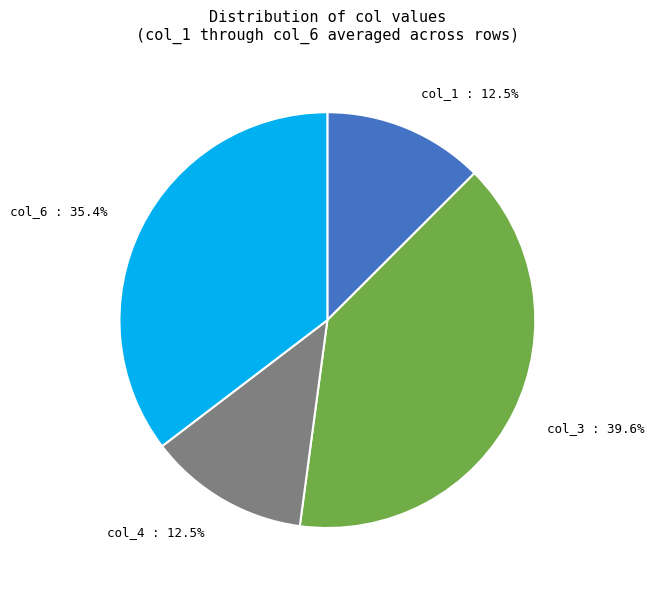

Which category has the biggest portion of the pie?

col_3 : 39.6%